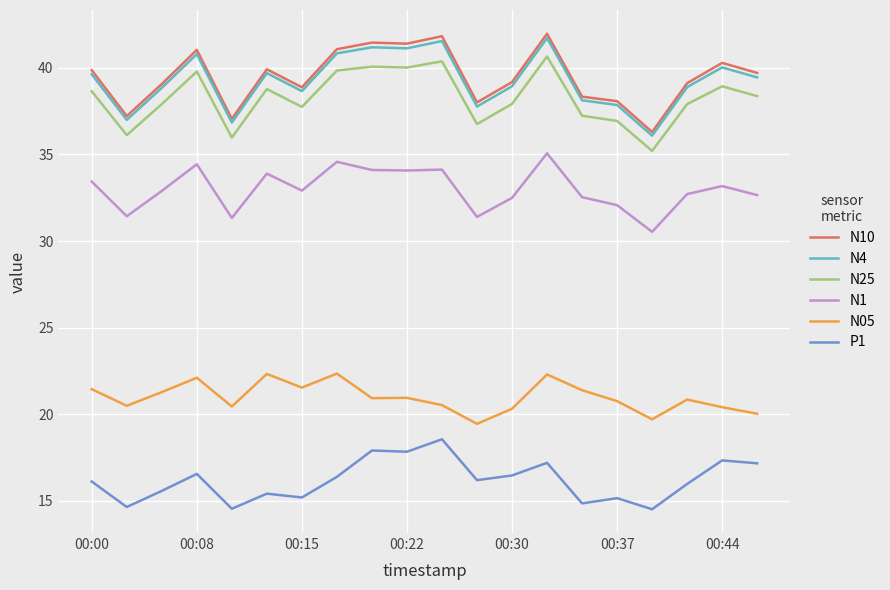

What is the minimum value for N10?

36.3